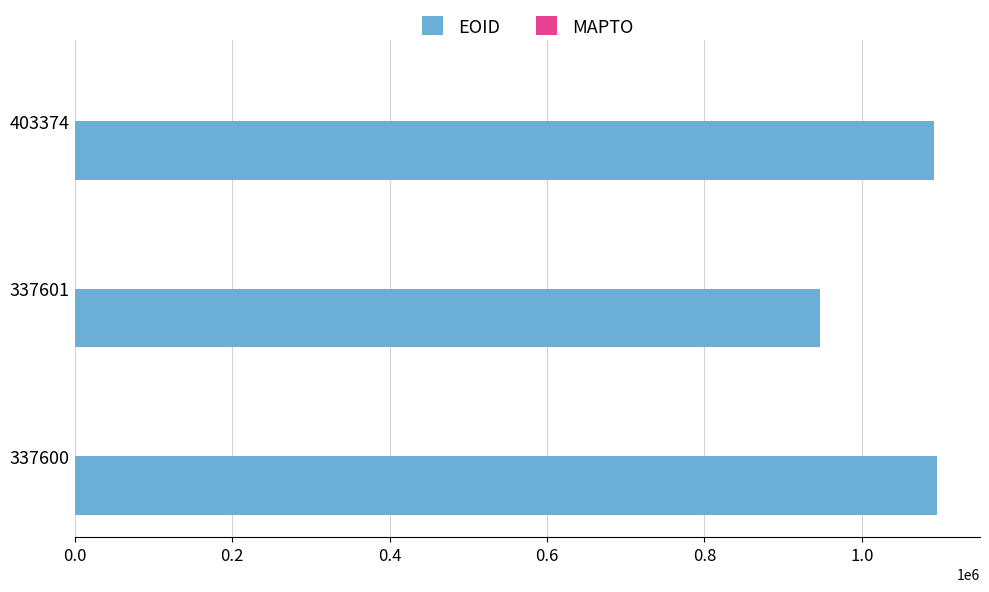

What is the difference between the second highest and minimum values?

145069